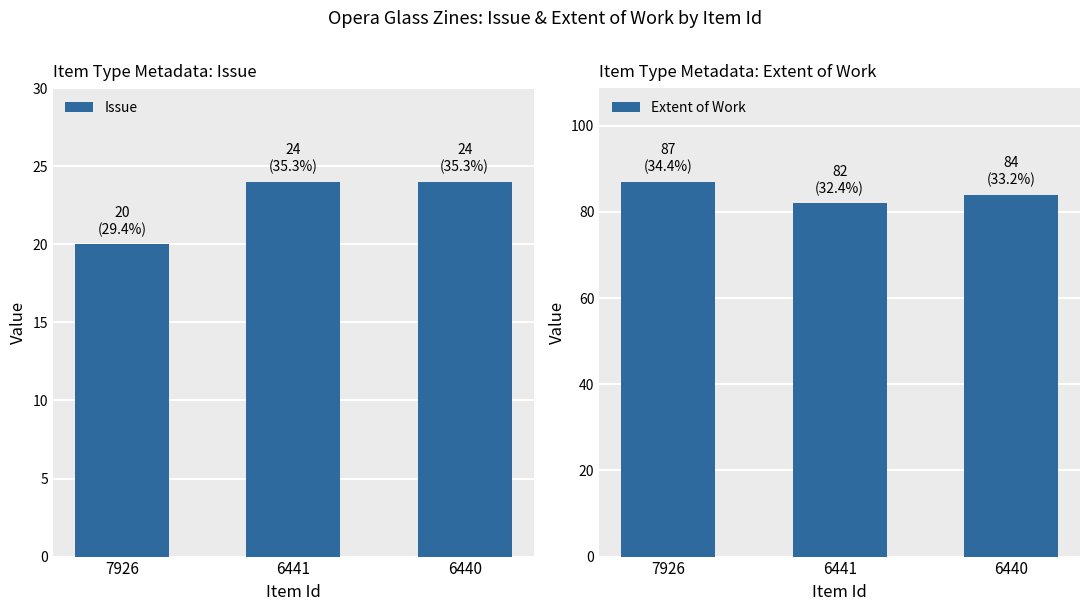

What are all the series names shown in the legend?

Issue, Extent of Work